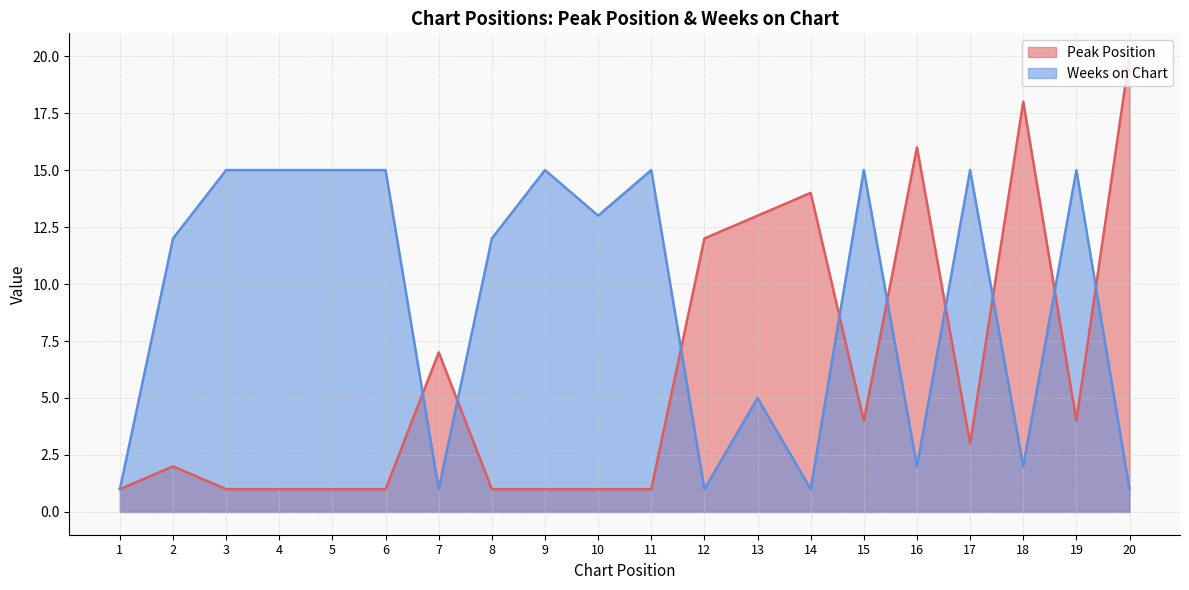

At how many categories does at least one series exceed 2?

19